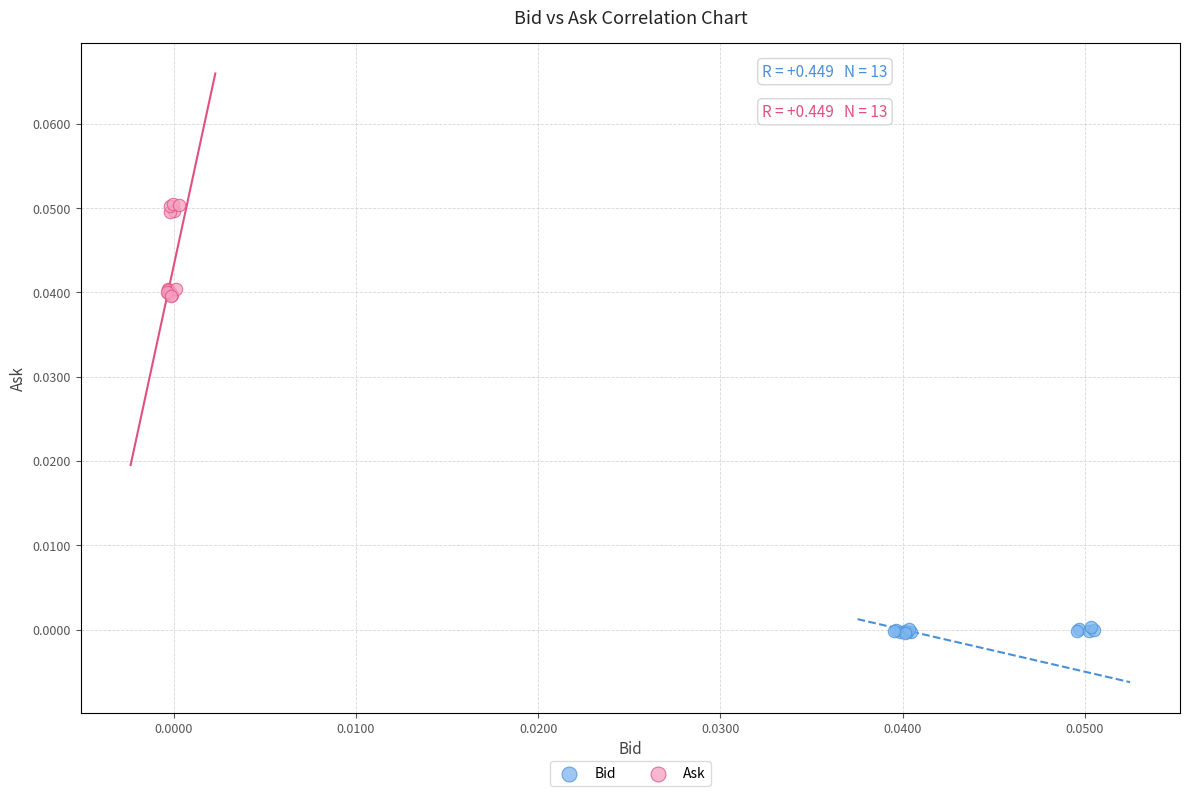

Which series contains the lowest Y value?

Bid